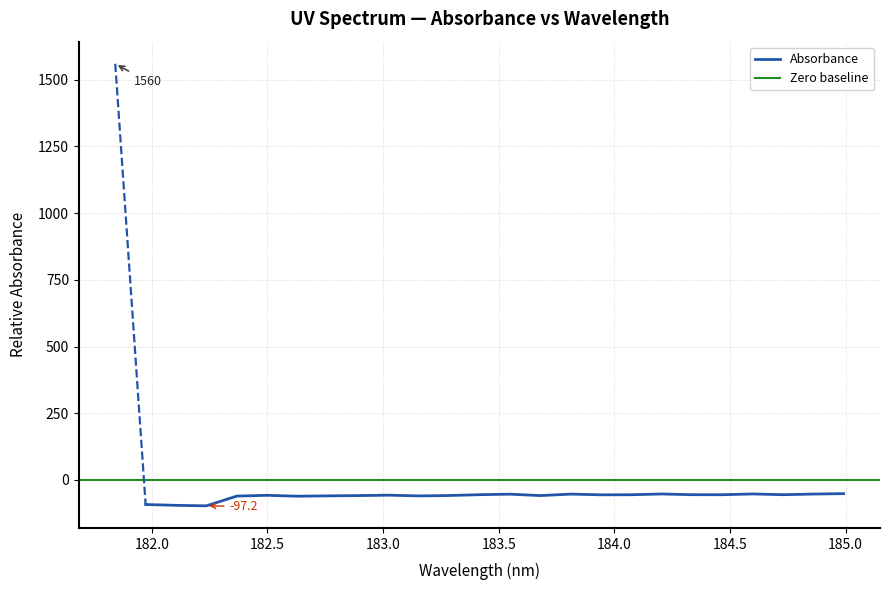

Rank the categories by value from lowest to highest.

182.2359681898, 182.1045947288, 181.9732053322, 182.6299929592, 182.3673257152, 183.15513622, 182.7613026778, 183.6800245112, 182.8925964608, 183.2863821962, 182.498667305, 183.0238743082, 183.9423730432, 184.0735234058, 184.46687888, 184.7290361848, 184.3357763242, 183.4176122368, 183.5488263418, 183.811206745, 184.8600909338, 184.2046578328, 184.5979655002, 184.9911297472, 181.8418